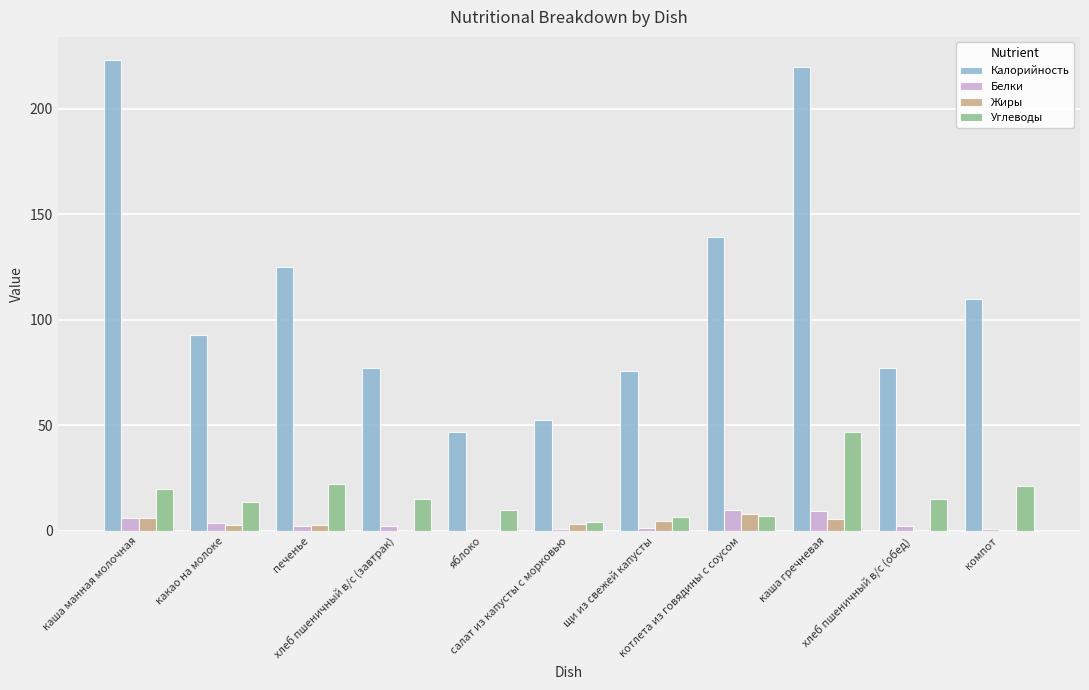

What is the maximum value for Белки?

9.8